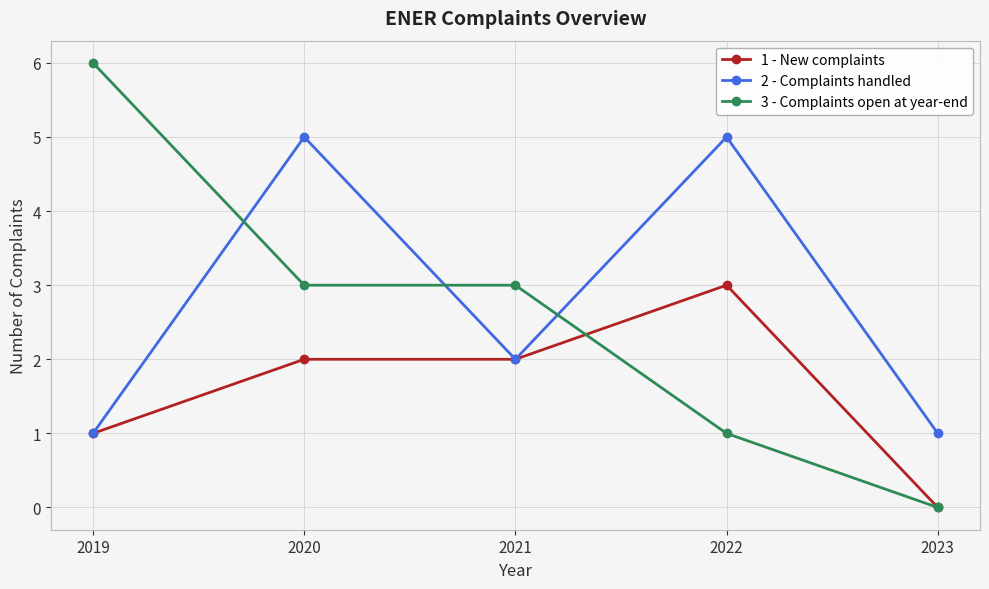

What is the total value across all series at 2022?

9